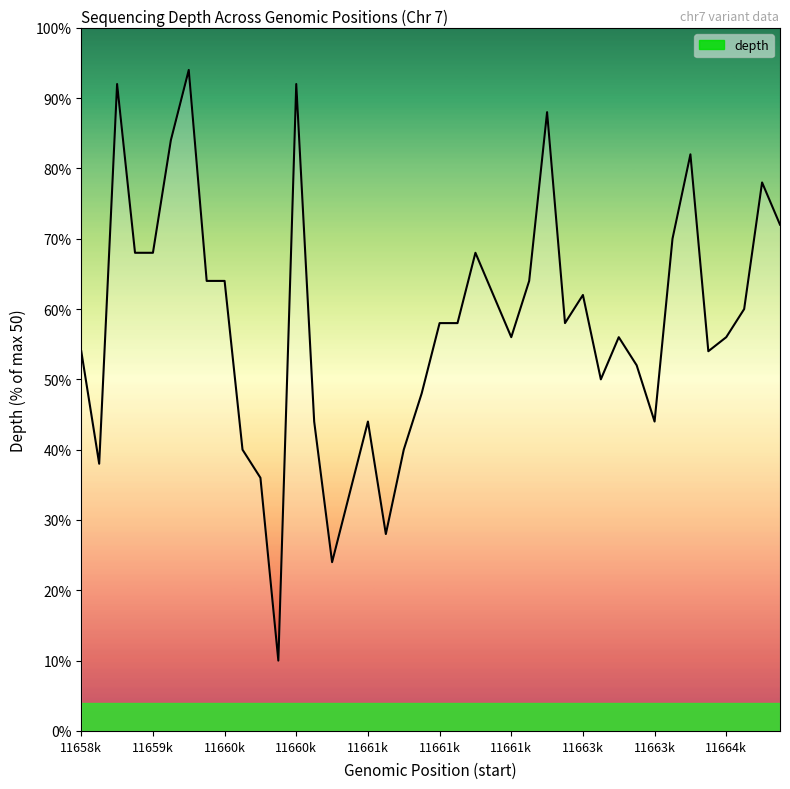

What is the smallest value displayed?

10.0